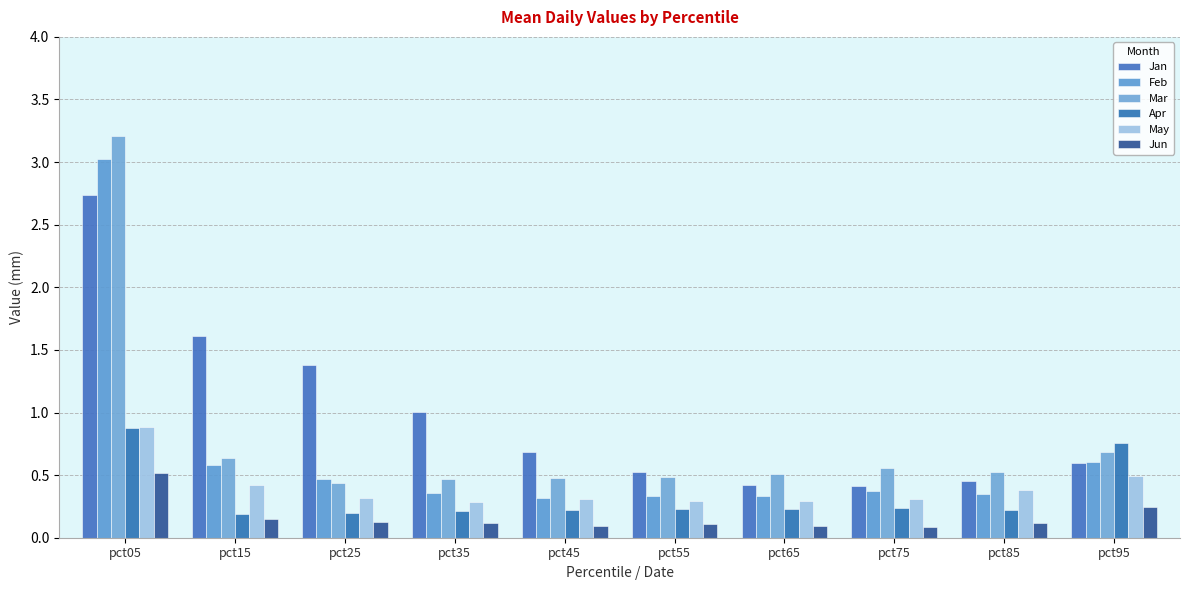

Between pct65 and pct95, which series saw the biggest shift?

Apr